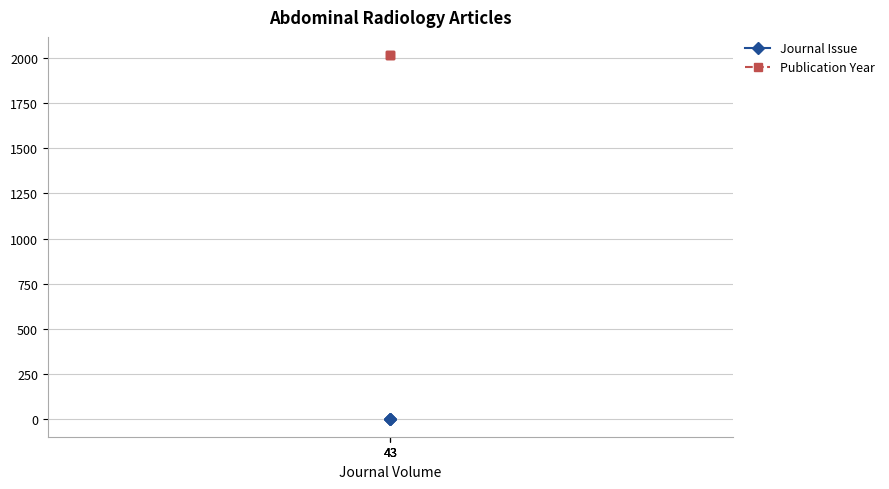

Is the value of Journal Issue at 43 greater than the value of Publication Year at 43?

No